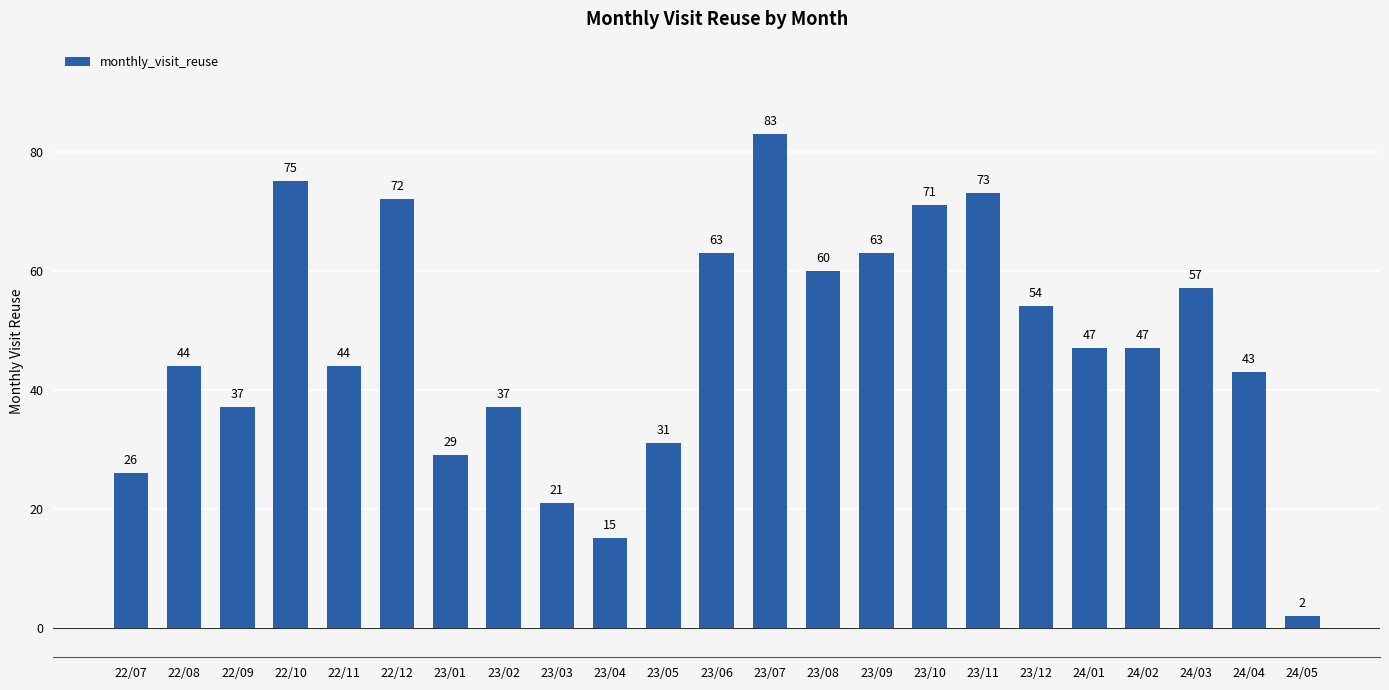

Reading left to right, what are all the values shown in this chart?

22/07=26	22/08=44	22/09=37	22/10=75	22/11=44	22/12=72	23/01=29	23/02=37	23/03=21	23/04=15	23/05=31	23/06=63	23/07=83	23/08=60	23/09=63	23/10=71	23/11=73	23/12=54	24/01=47	24/02=47	24/03=57	24/04=43	24/05=2